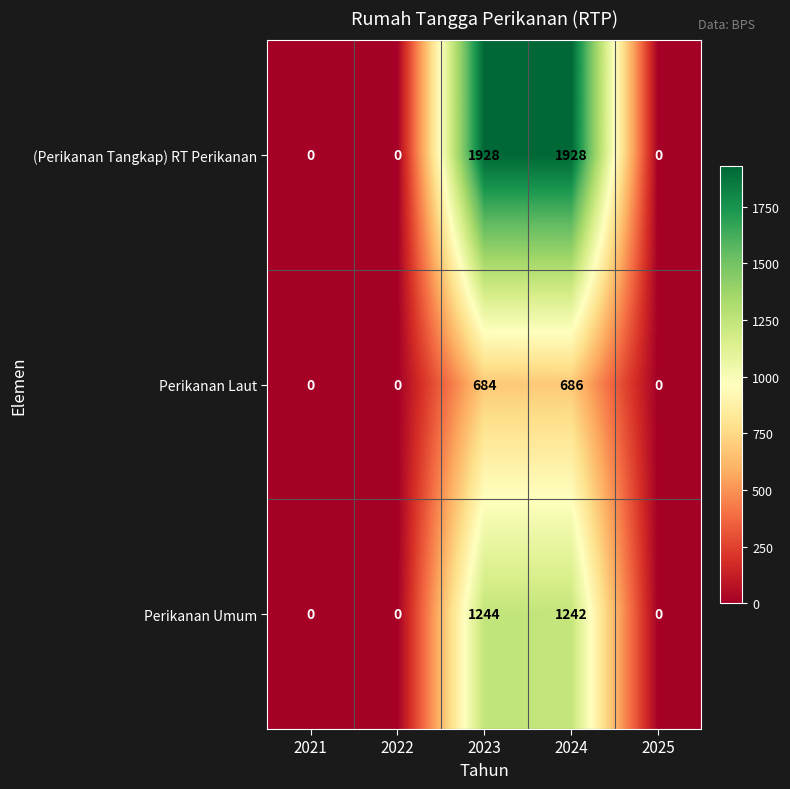

Which series has the widest spread of values?

(Perikanan Tangkap) RT Perikanan